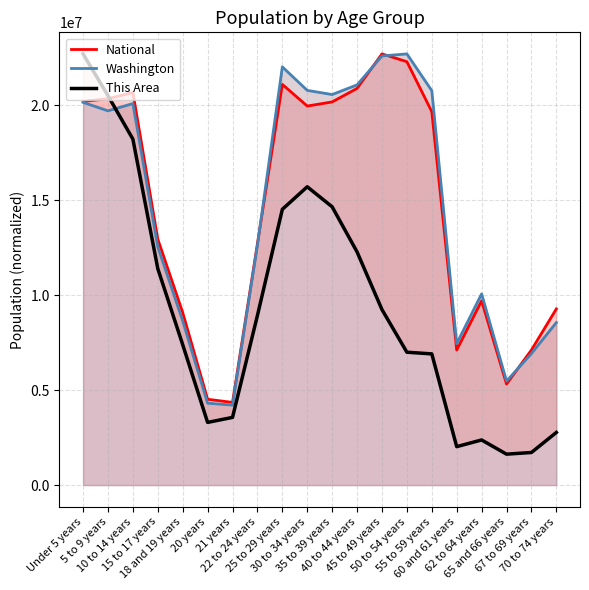

What is the value of the Washington point at the 11th from the left?

20567969.2